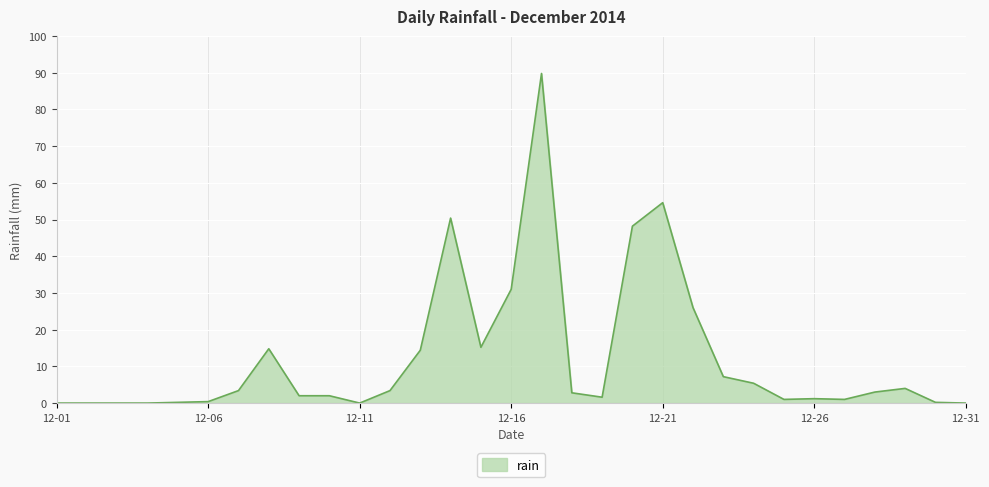

What is the greatest value displayed?

89.8